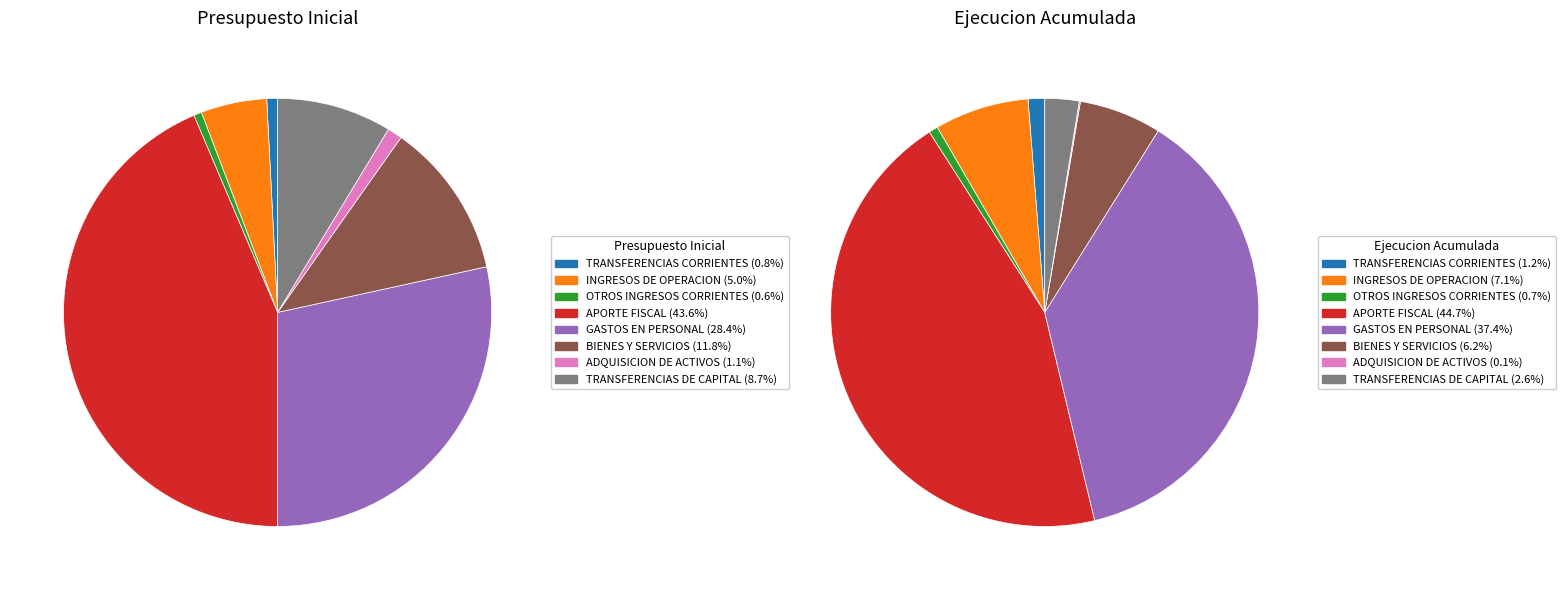

Is it true that GASTOS EN PERSONAL is 19% of the pie?

False